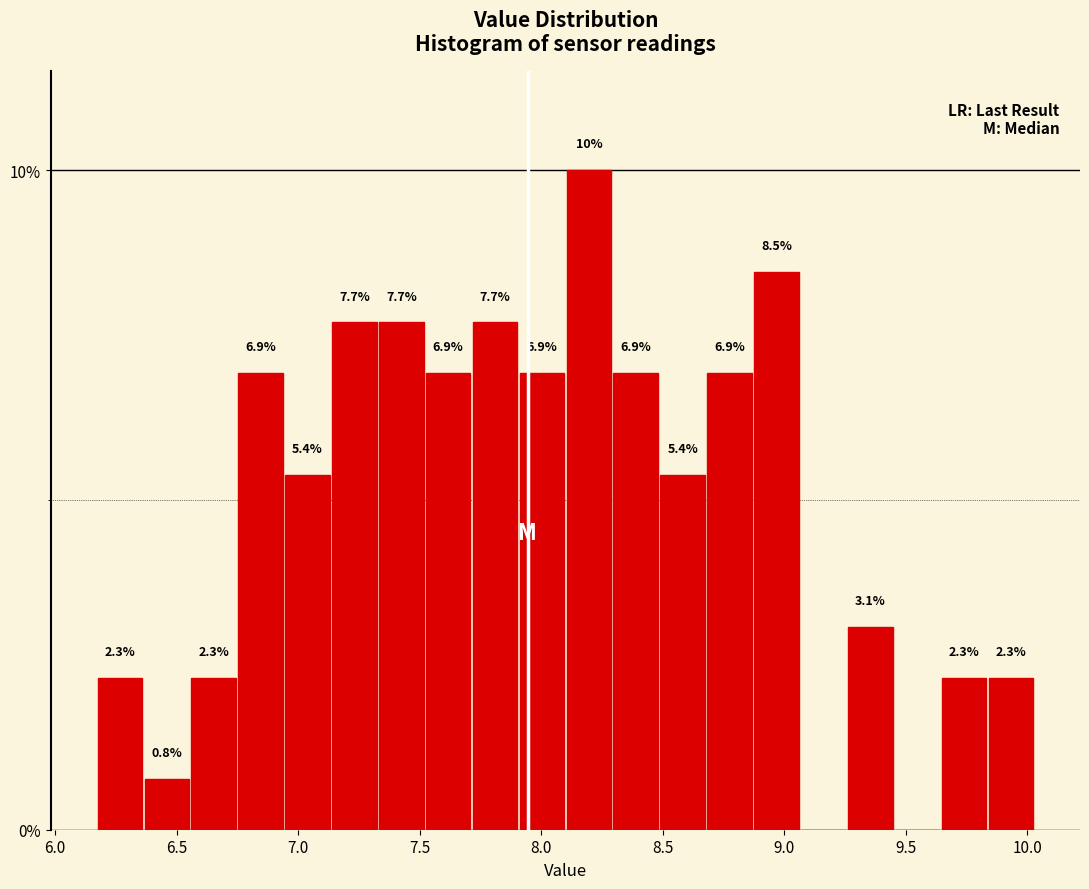

Around what value on the x-axis is the tallest bar? Give the approximate position of its centre, as read against the axis.

8.20